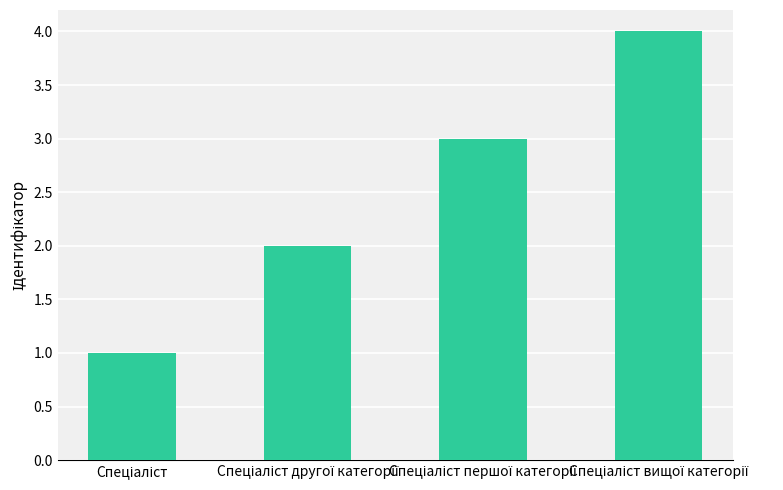

What is the maximum value shown in the chart?

4